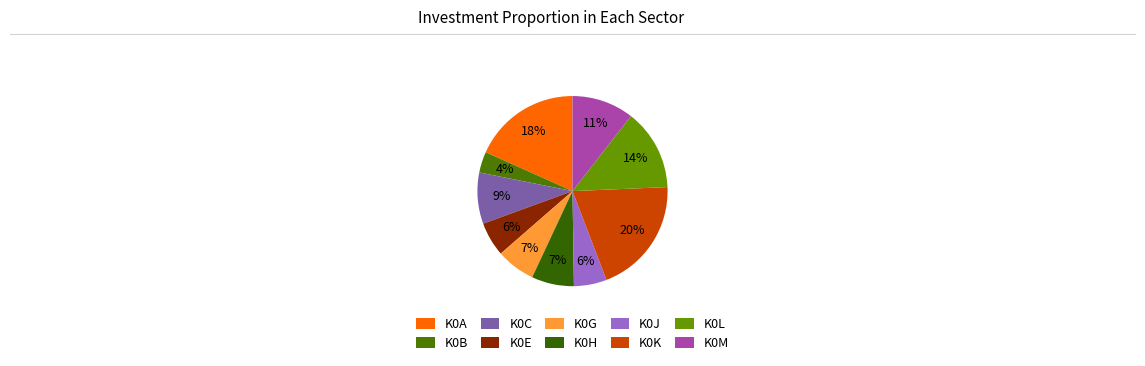

Does K0H account for over 50% of the chart?

No